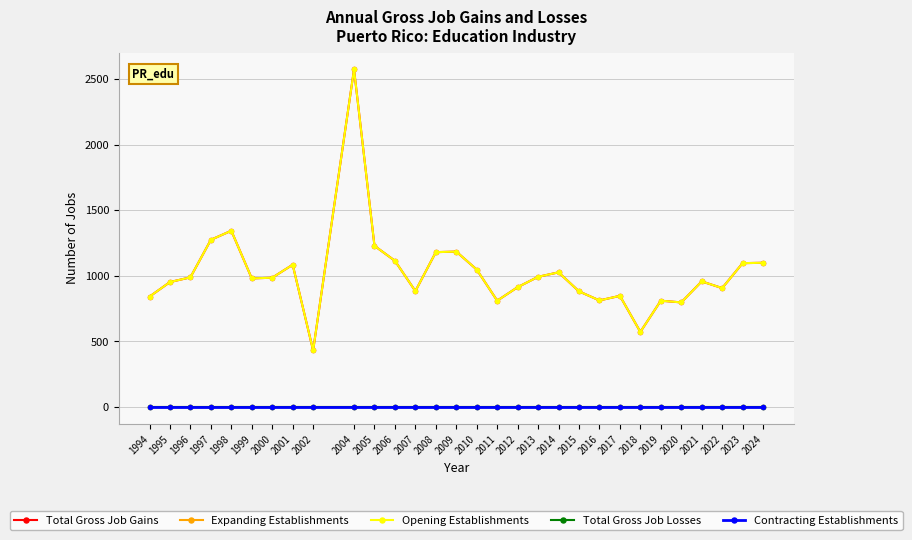

True or false: Expanding Establishments and Total Gross Job Losses cross at least once.

False